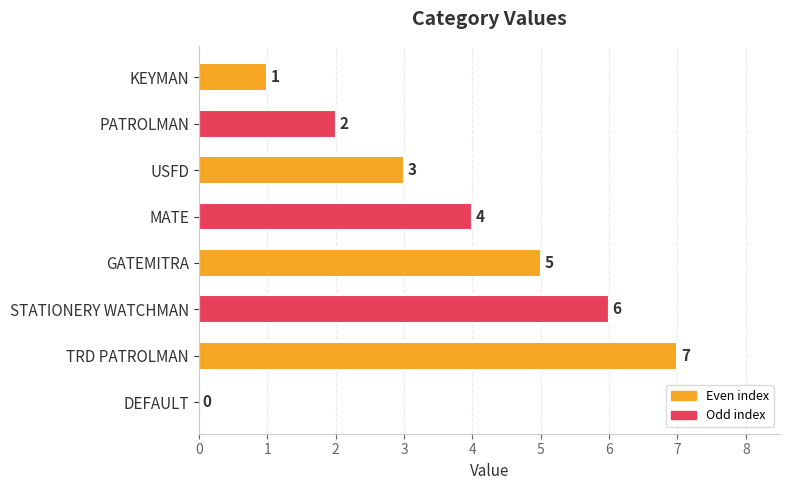

Reading bottom to top, list all the values displayed in this chart.

DEFAULT=0	TRD PATROLMAN=7	STATIONERY WATCHMAN=6	GATEMITRA=5	MATE=4	USFD=3	PATROLMAN=2	KEYMAN=1